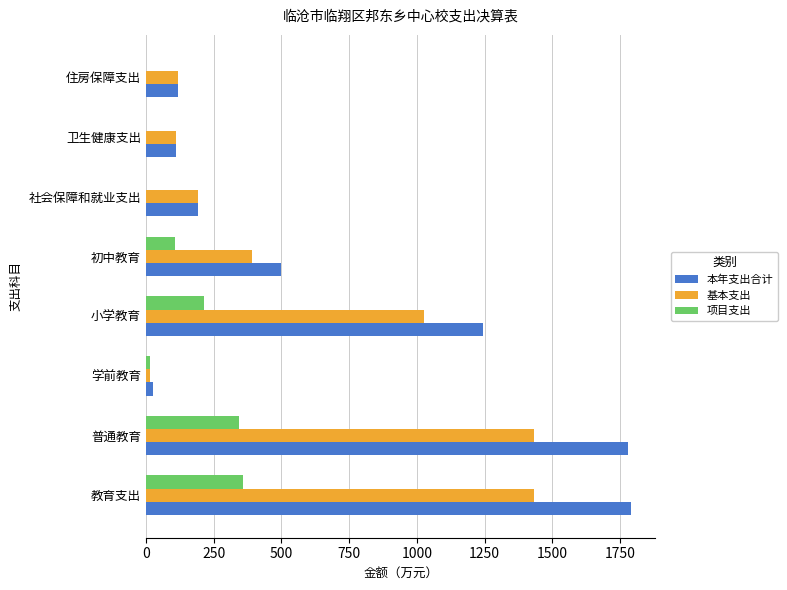

What is the total value across all series at 小学教育?

2484.3